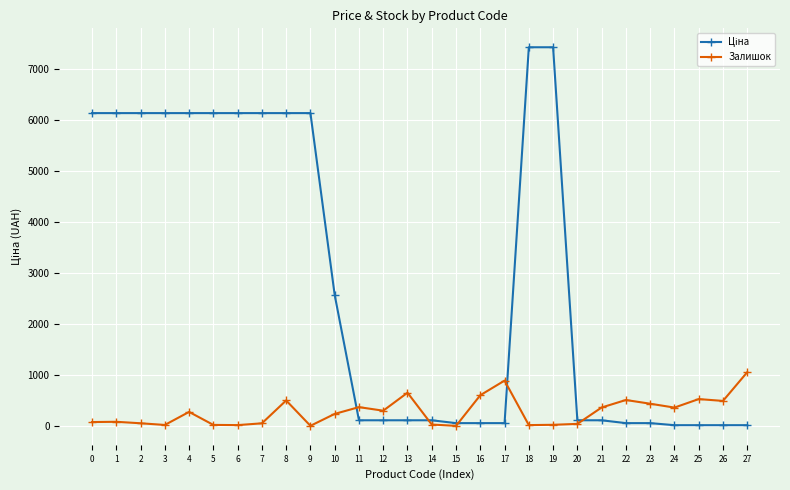

What is the total value across all series at 27?

1071.6